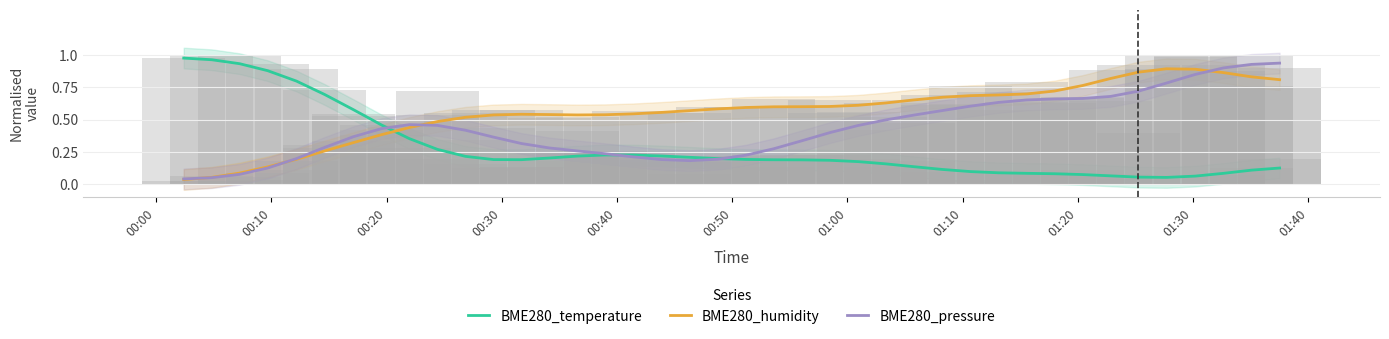

How many series are shown in this chart?

3